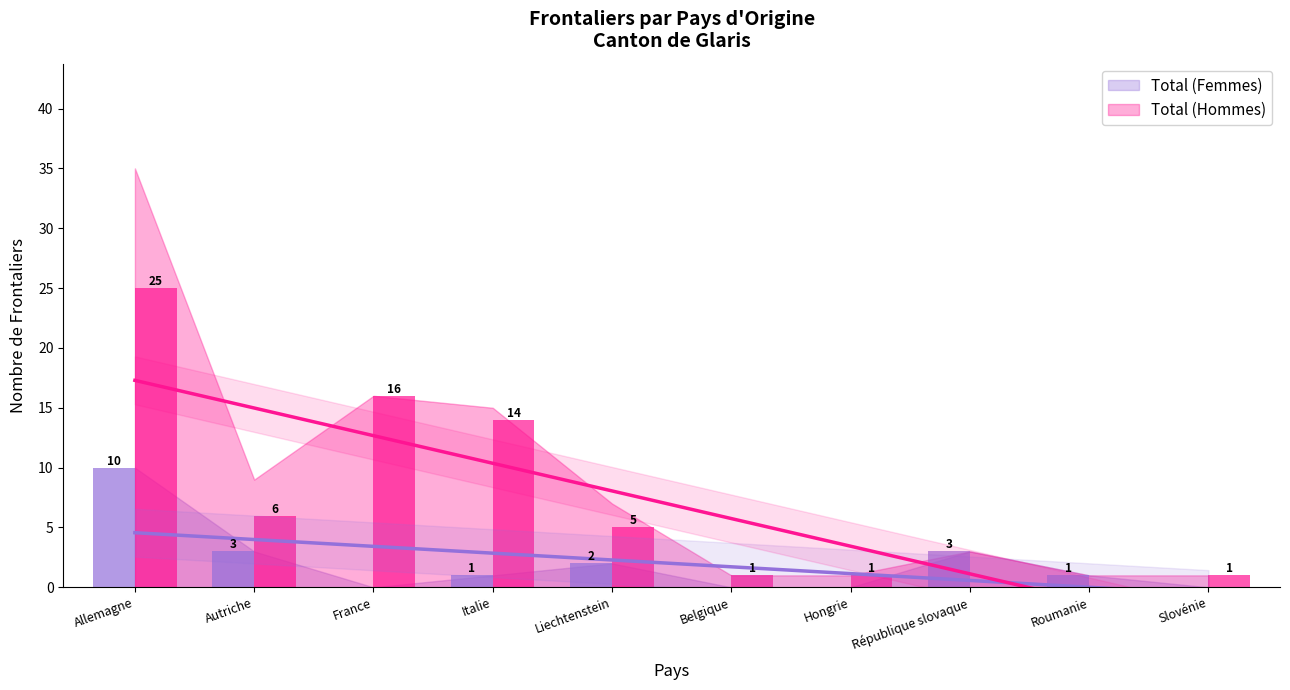

At Allemagne, list the series in order from smallest to largest.

Total (Femmes), Total (Hommes)